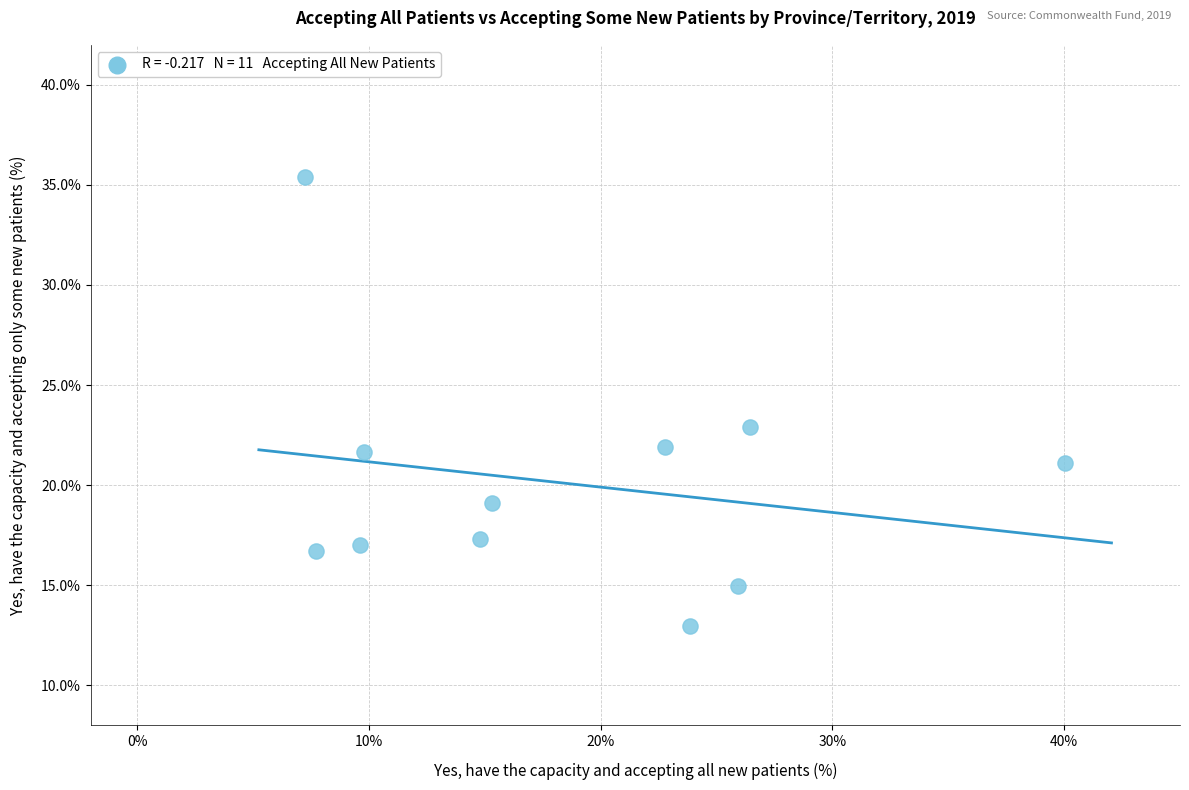

What is the average X value?

18.5